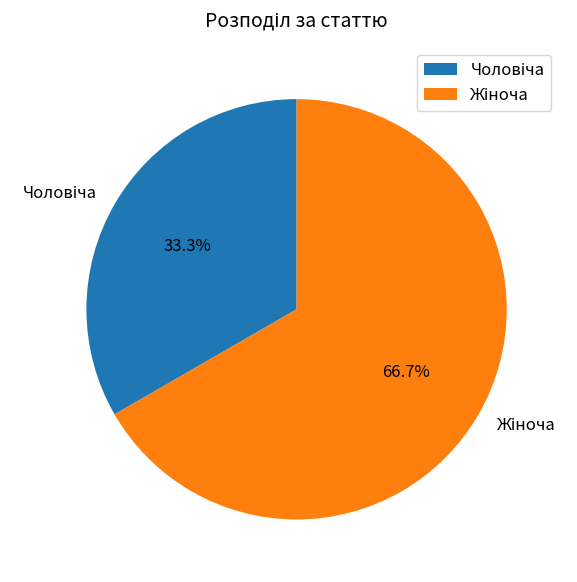

Is there any slice that represents more than half of the pie?

Yes